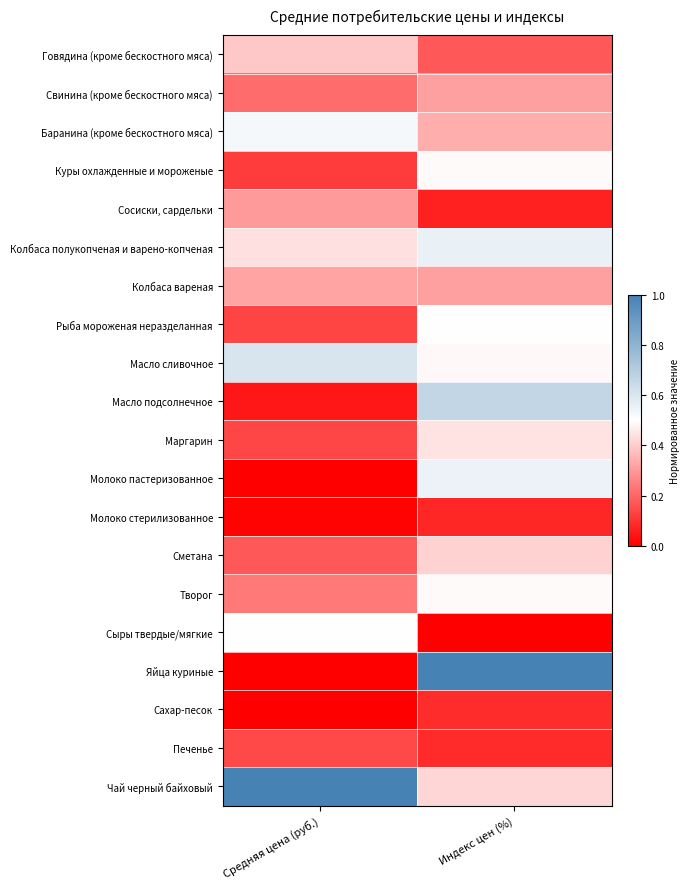

Reading right to left, transcribe all the data shown in this chart.

Говядина (кроме бескостного мяса): Индекс цен (%)=0.2	Средняя цена (руб.)=0.4
Свинина (кроме бескостного мяса): Индекс цен (%)=0.3	Средняя цена (руб.)=0.2
Баранина (кроме бескостного мяса): Индекс цен (%)=0.3	Средняя цена (руб.)=0.5
Куры охлажденные и мороженые: Индекс цен (%)=0.5	Средняя цена (руб.)=0.1
Сосиски, сардельки: Индекс цен (%)=0.1	Средняя цена (руб.)=0.3
Колбаса полукопченая и варено-копченая: Индекс цен (%)=0.6	Средняя цена (руб.)=0.4
Колбаса вареная: Индекс цен (%)=0.3	Средняя цена (руб.)=0.3
Рыба мороженая неразделанная: Индекс цен (%)=0.5	Средняя цена (руб.)=0.1
Масло сливочное: Индекс цен (%)=0.5	Средняя цена (руб.)=0.6
Масло подсолнечное: Индекс цен (%)=0.7	Средняя цена (руб.)=0.0
Маргарин: Индекс цен (%)=0.4	Средняя цена (руб.)=0.1
Молоко пастеризованное: Индекс цен (%)=0.6	Средняя цена (руб.)=0.0
Молоко стерилизованное: Индекс цен (%)=0.1	Средняя цена (руб.)=0.0
Сметана: Индекс цен (%)=0.4	Средняя цена (руб.)=0.2
Творог: Индекс цен (%)=0.5	Средняя цена (руб.)=0.2
Сыры твердые/мягкие: Индекс цен (%)=0.0	Средняя цена (руб.)=0.5
Яйца куриные: Индекс цен (%)=1.0	Средняя цена (руб.)=0.0
Сахар-песок: Индекс цен (%)=0.1	Средняя цена (руб.)=0.0
Печенье: Индекс цен (%)=0.1	Средняя цена (руб.)=0.1
Чай черный байховый: Индекс цен (%)=0.4	Средняя цена (руб.)=1.0